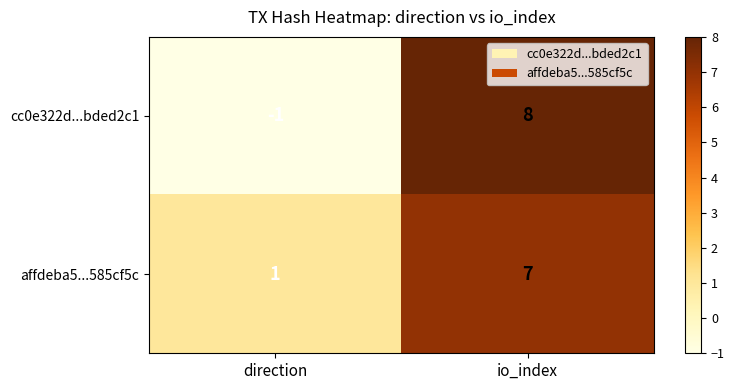

What is the maximum value shown in the chart?

8